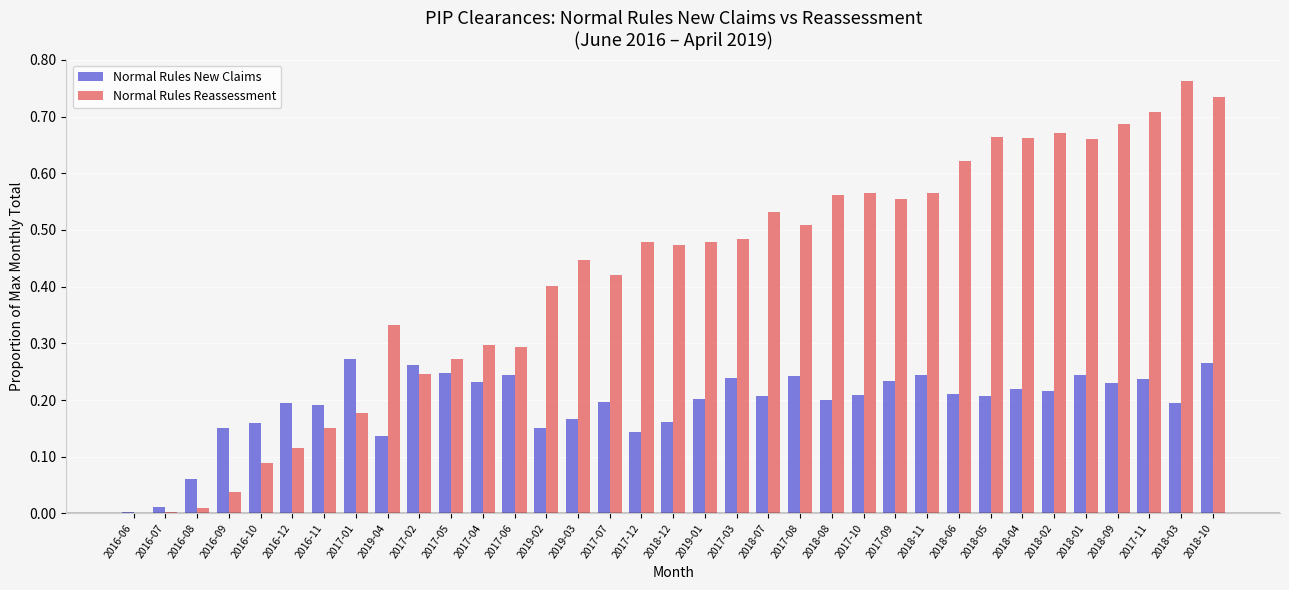

Does the chart contain stacked bars?

No